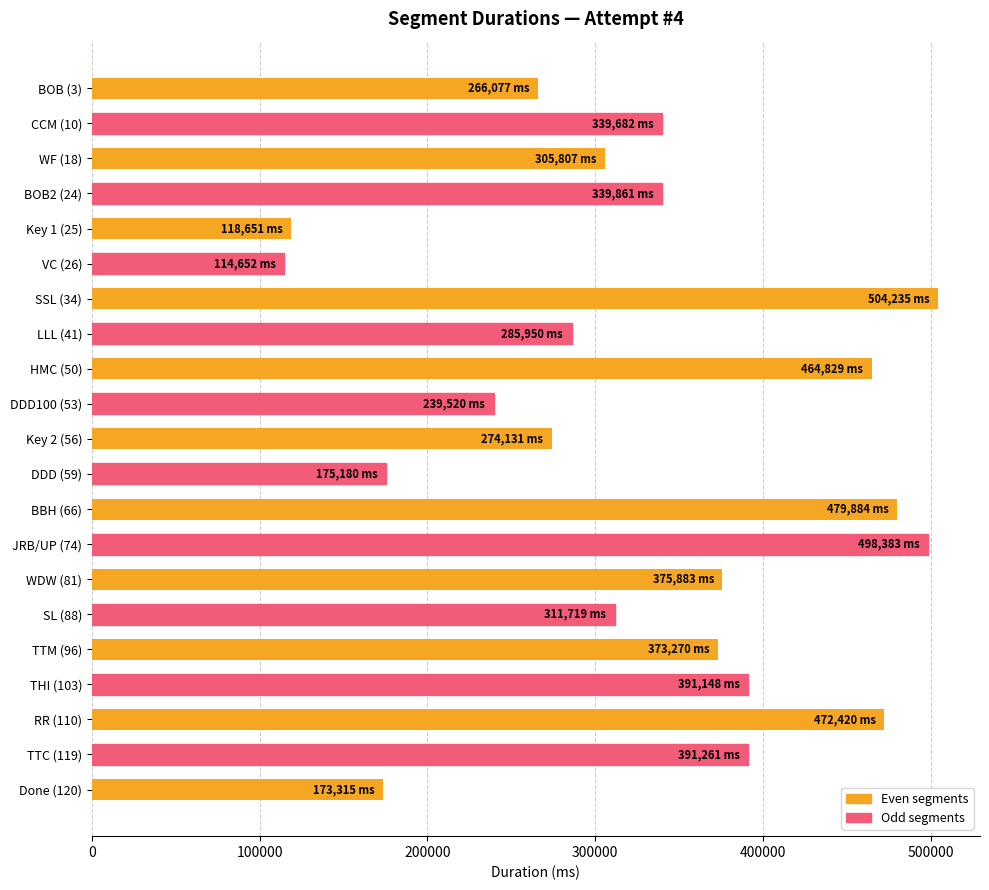

What is the maximum value shown in the chart?

504235